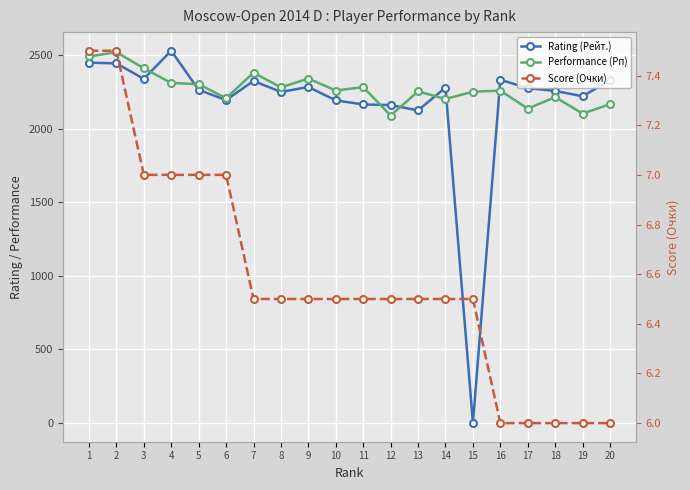

What is the difference between the maximum and minimum values in the Score (Очки) series?

1.5